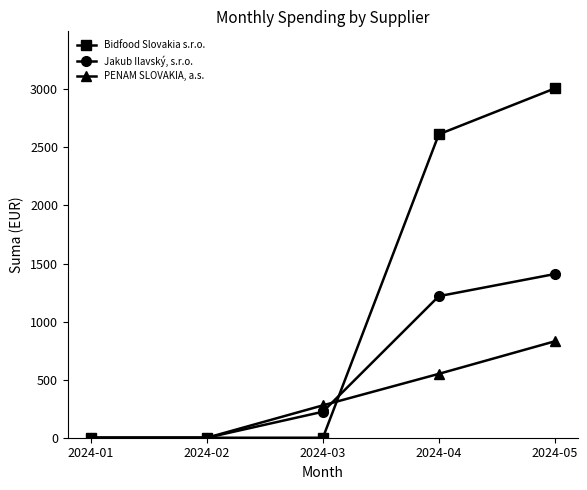

Is the value of PENAM SLOVAKIA, a.s. at 2024-03 greater than the value of Jakub Ilavský, s.r.o. at 2024-05?

No